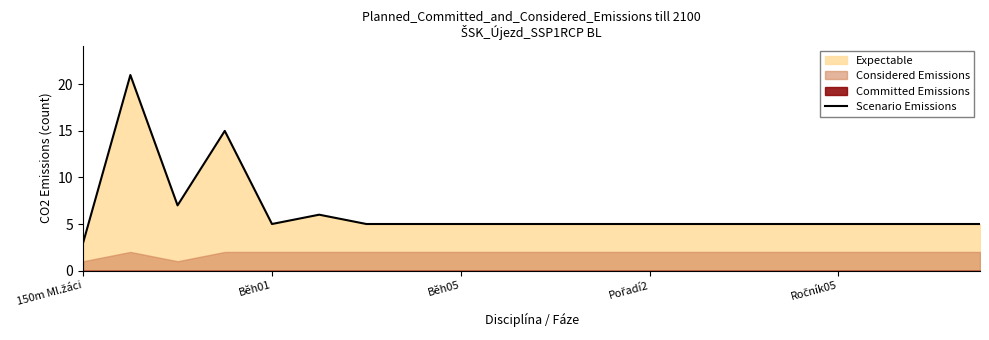

What is the minimum value shown in the chart?

3